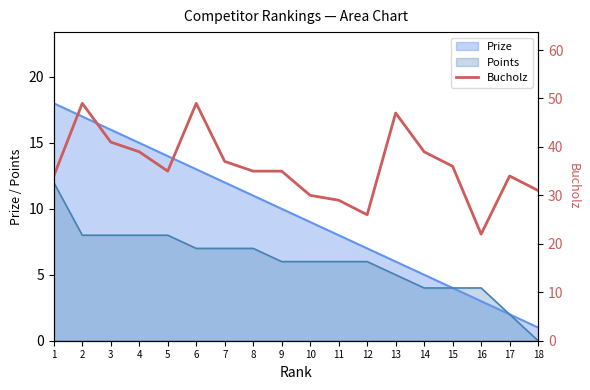

What is the sum of the values at 14 and 4?

78